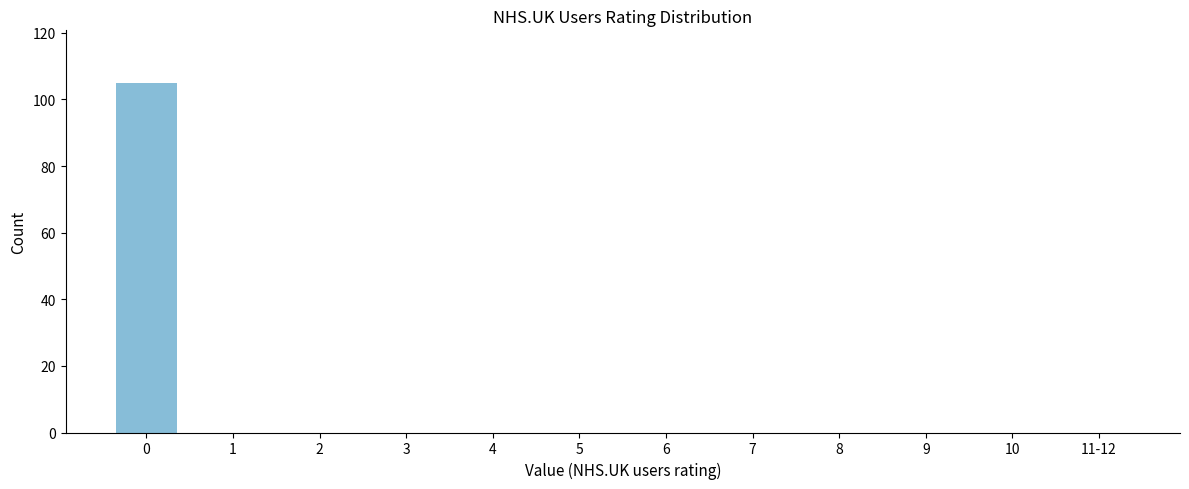

True or false: the data shows -70 at 3.

False